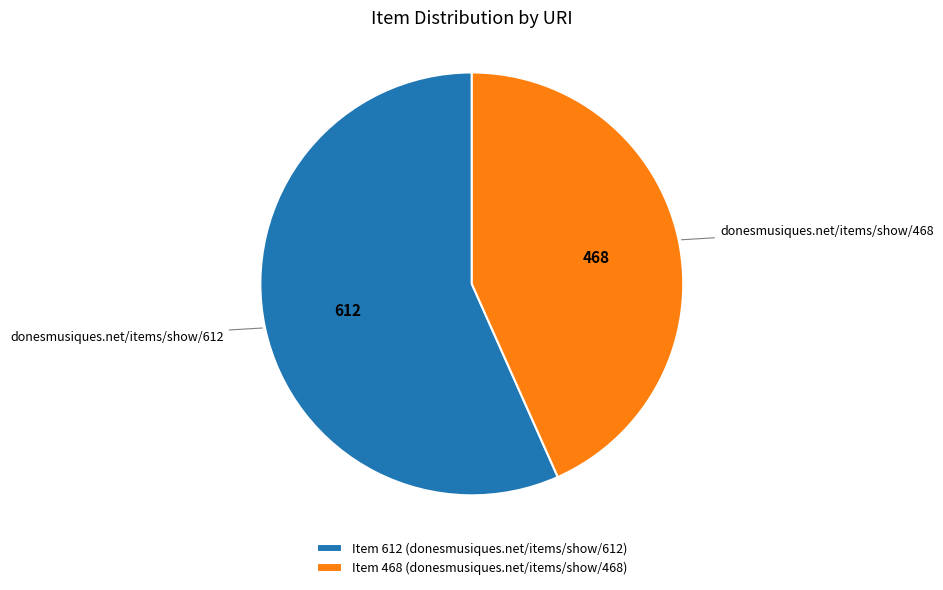

What is the majority slice?

donesmusiques.net/items/show/612